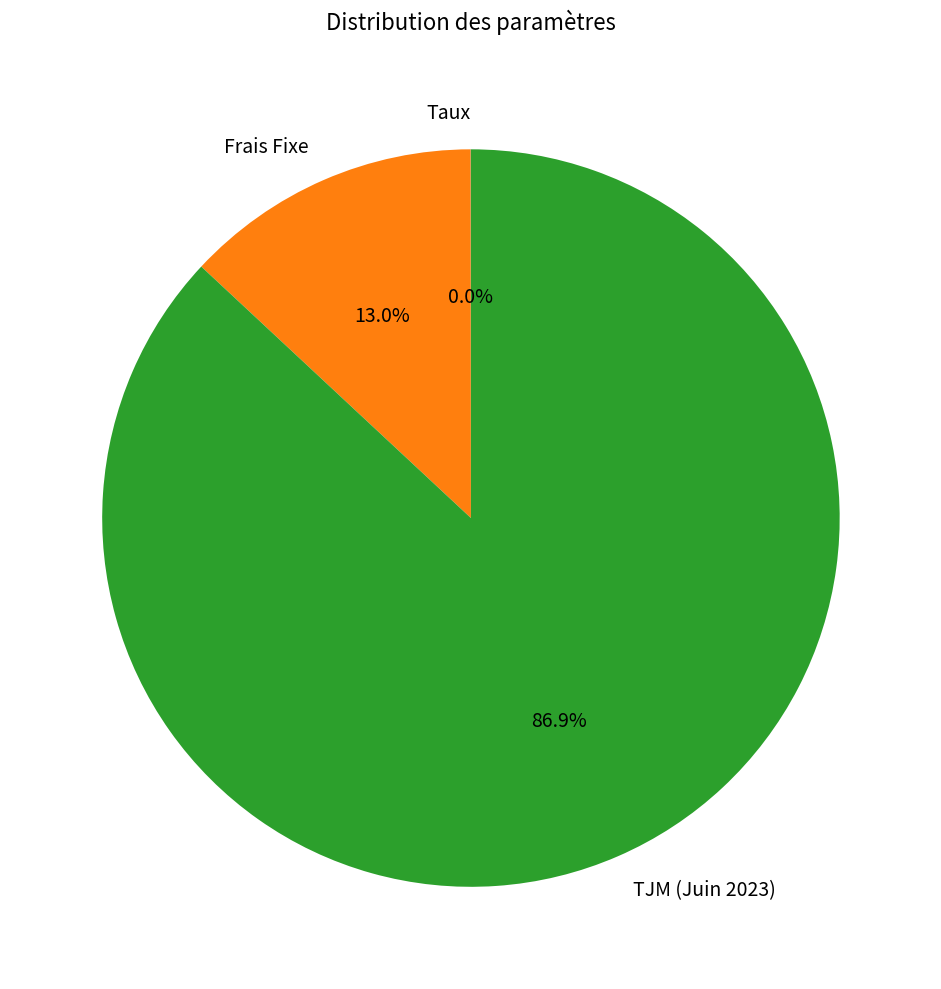

What is the largest slice in the pie chart?

TJM (Juin 2023)